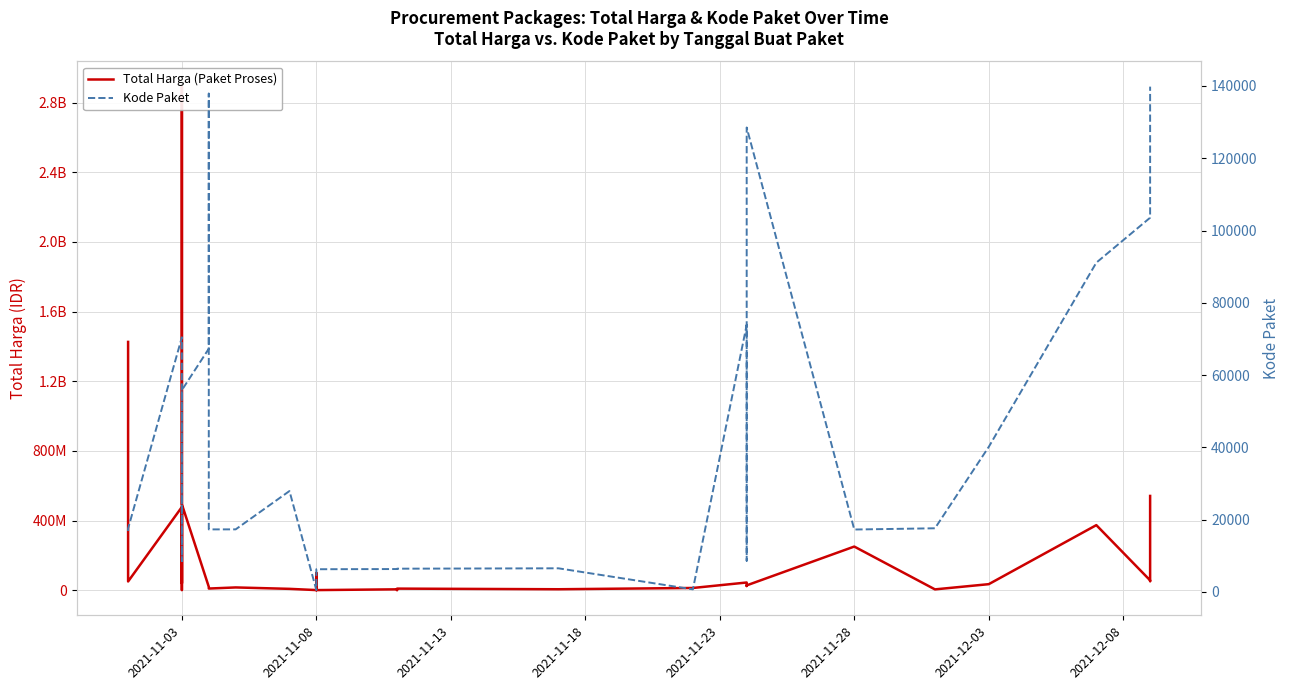

Which series has the widest spread of values?

Total Harga (Paket Proses)